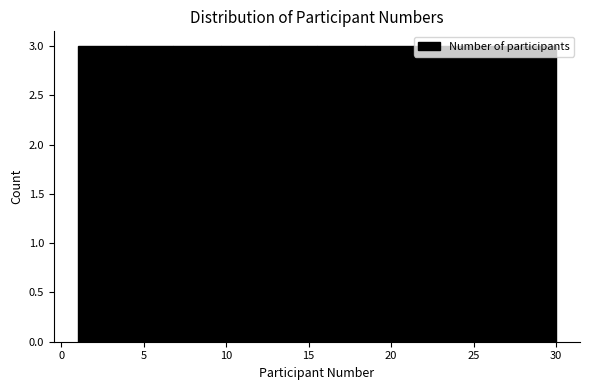

Reading left to right, transcribe this chart: for each bar, give the range it covers on the x-axis and its height. Neither the bar edges nor the heights are printed on the chart, so give them approximately, as read against the axes.

1.0 to 3.9: 3
3.9 to 6.8: 3
6.8 to 9.7: 3
9.7 to 12.6: 3
12.6 to 15.5: 3
15.5 to 18.4: 3
18.4 to 21.3: 3
21.3 to 24.2: 3
24.2 to 27.1: 3
27.1 to 30.0: 3